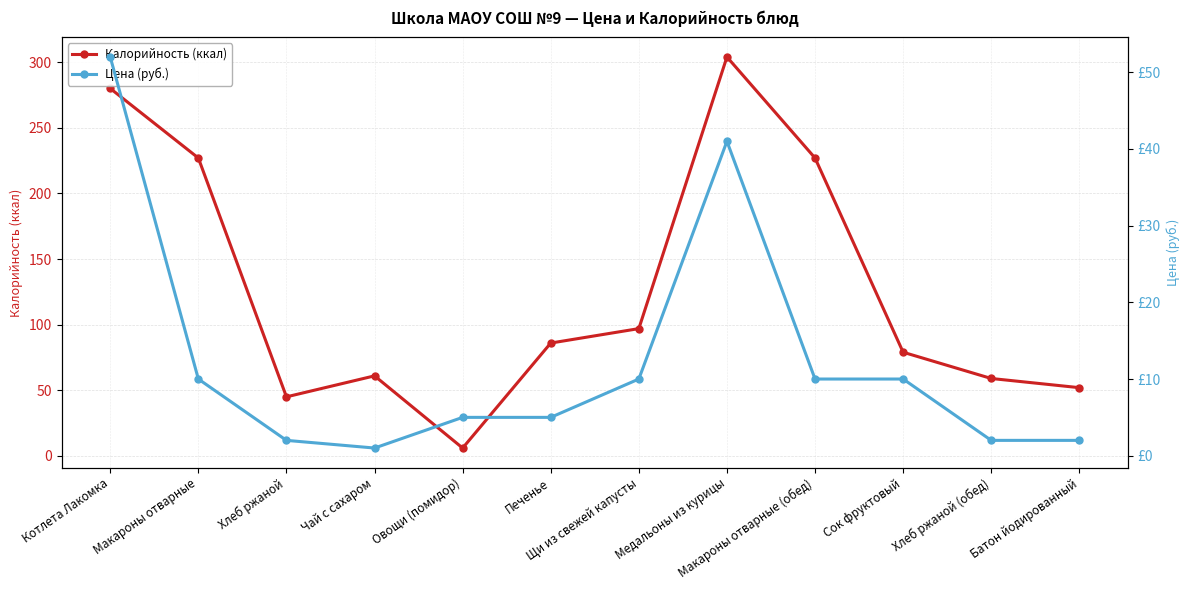

Is this an area chart (filled region under the line)?

No